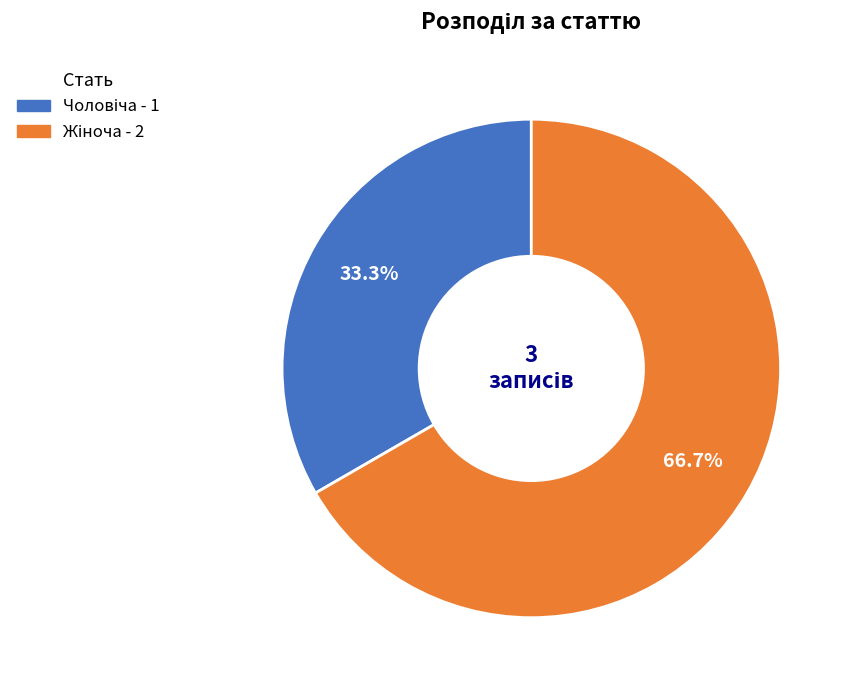

Is there a majority slice in this chart?

Yes